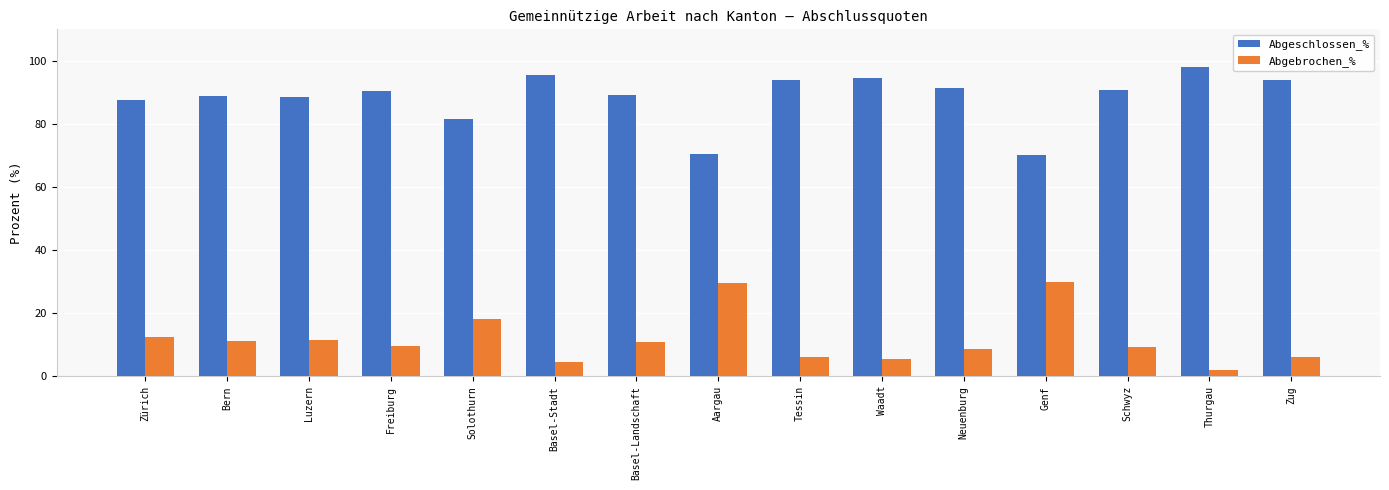

Is the value of Abgebrochen_% at Genf greater than the value of Abgeschlossen_% at Waadt?

No